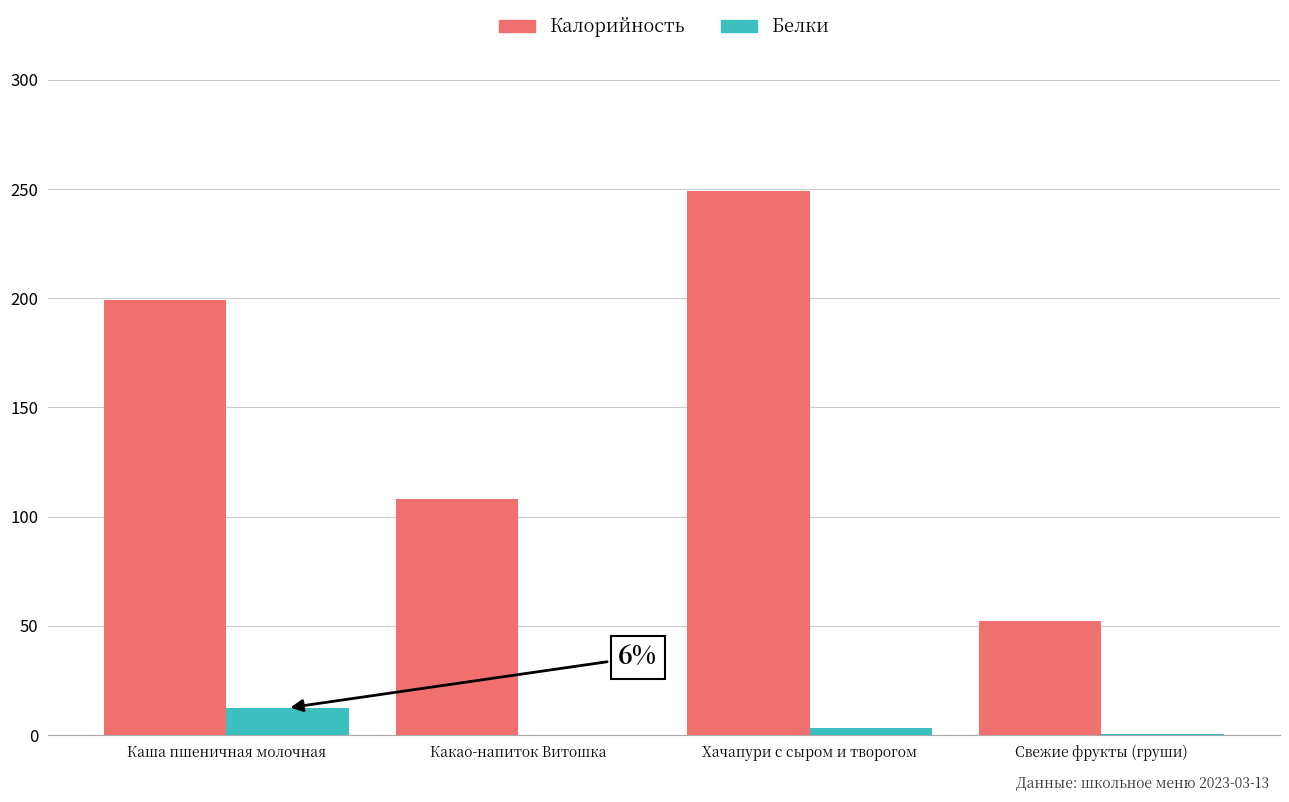

Is the value of Белки at Хачапури с сыром и творогом greater than the value of Калорийность at Каша пшеничная молочная?

No